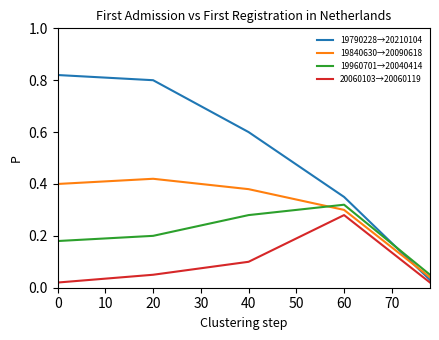

Which series has the widest spread of values?

19790228→20210104